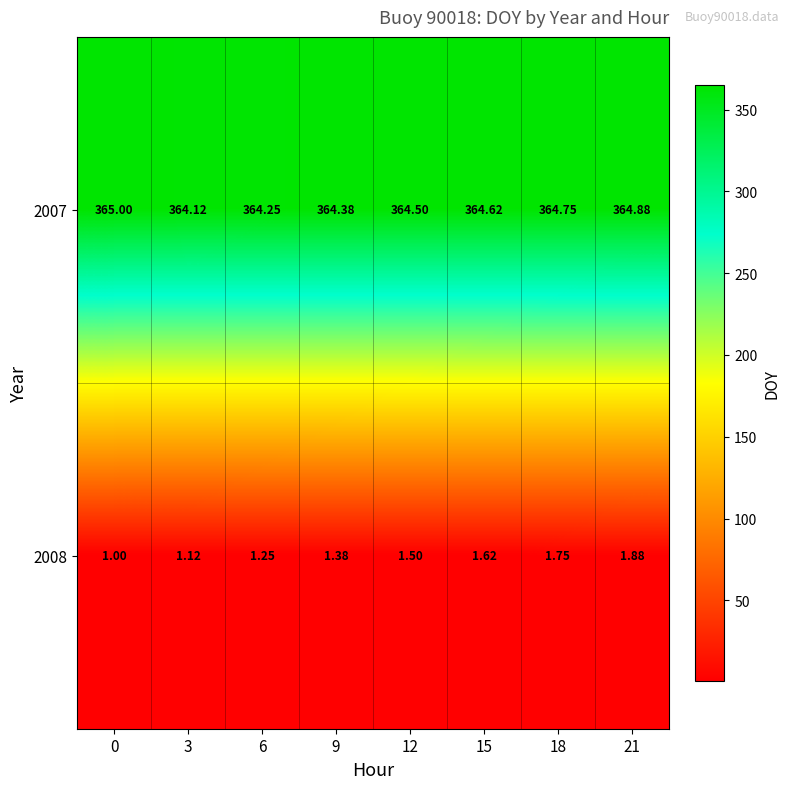

Is the value of 2008 at 18 greater than the value of 2007 at 21?

No